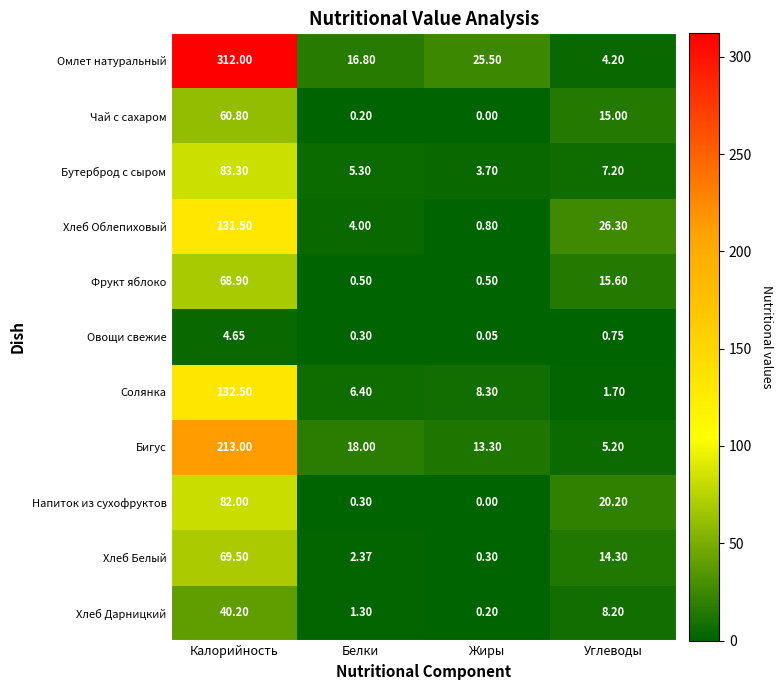

Is the value of Солянка at Углеводы greater than the value of Бутерброд с сыром at Калорийность?

No